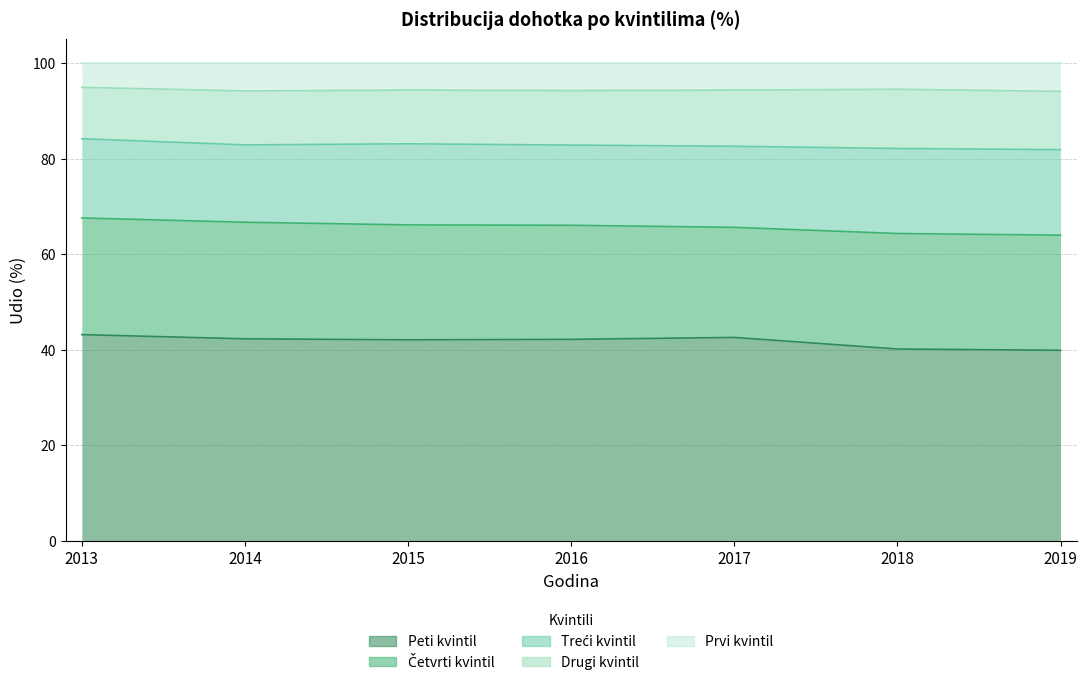

True or false: Treći kvintil has a value of 16.2 at 2014.

True